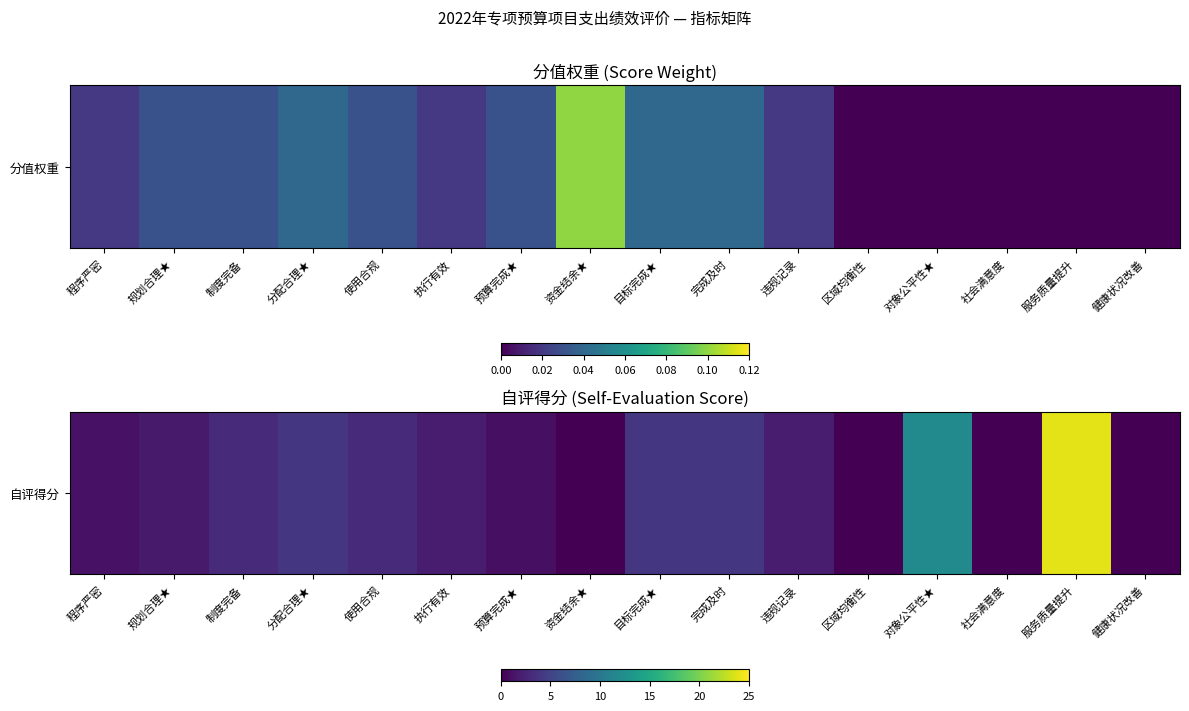

What is the change in value from 使用合规 to 执行有效?

-1.0